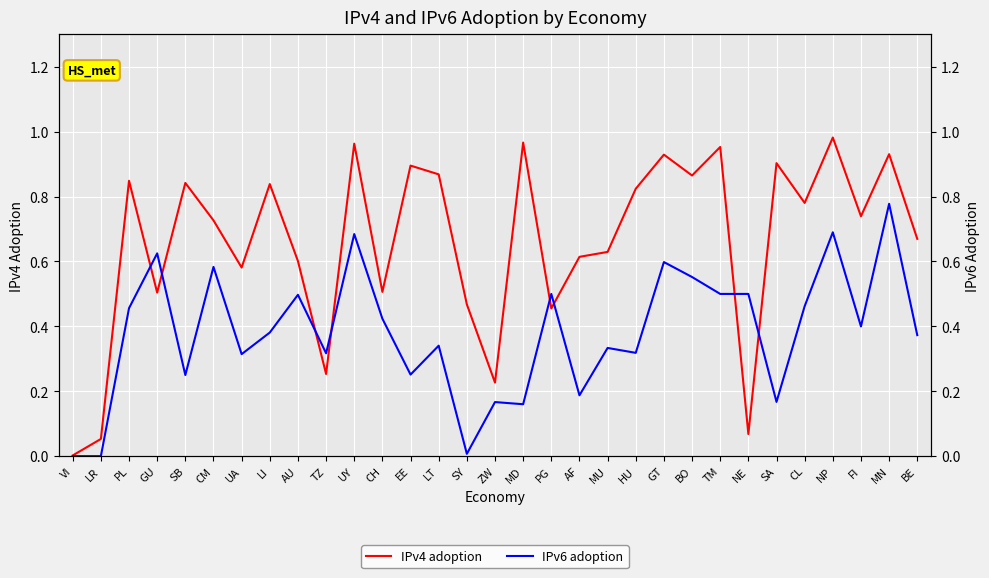

Reading left to right, what are all the values shown in this chart?

IPv4 adoption: 0.0	0.1	0.8	0.5	0.8	0.7	0.6	0.8	0.6	0.3	1.0	0.5	0.9	0.9	0.5	0.2	1.0	0.5	0.6	0.6	0.8	0.9	0.9	1.0	0.1	0.9	0.8	1.0	0.7	0.9	0.7
IPv6 adoption: 0.0	0.0	0.5	0.6	0.2	0.6	0.3	0.4	0.5	0.3	0.7	0.4	0.3	0.3	0.0	0.2	0.2	0.5	0.2	0.3	0.3	0.6	0.6	0.5	0.5	0.2	0.5	0.7	0.4	0.8	0.4